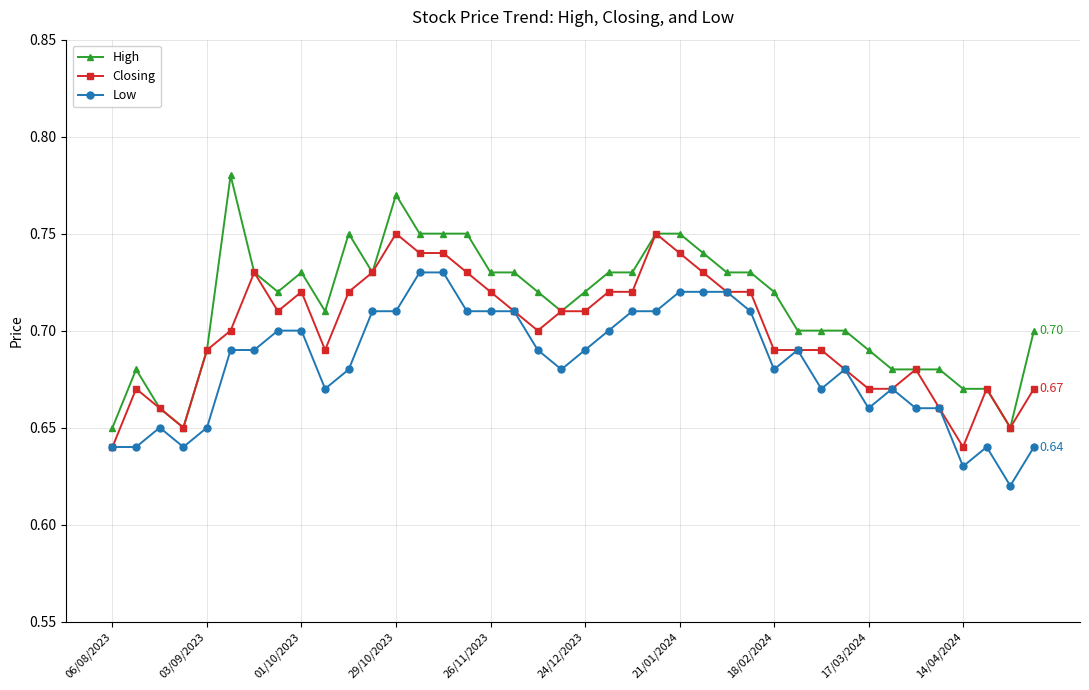

Which series has the largest range (max minus min)?

High